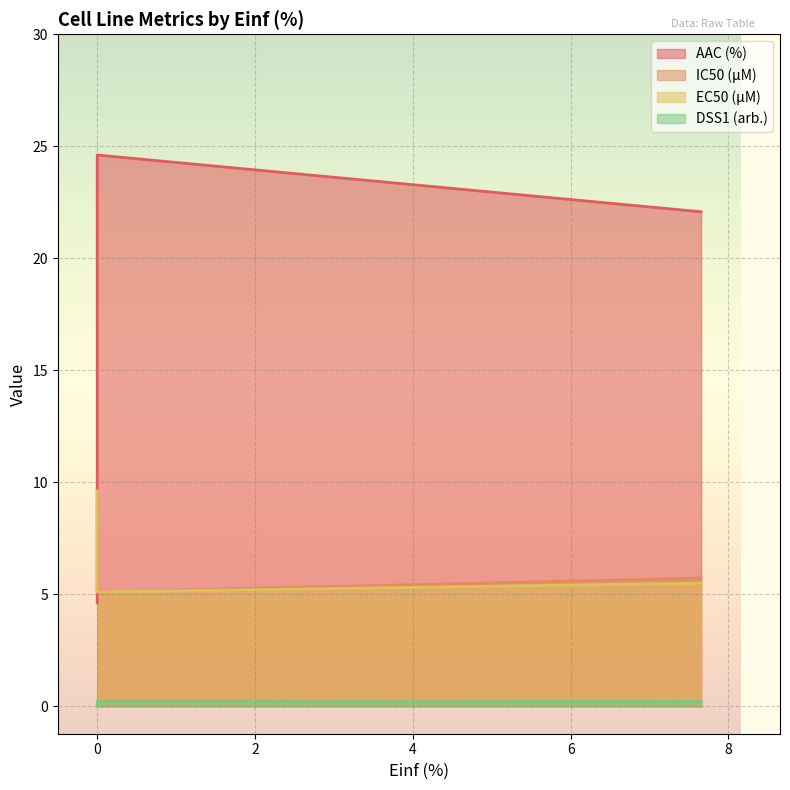

At which label is IC50 (µM) closest to 7?

7.653